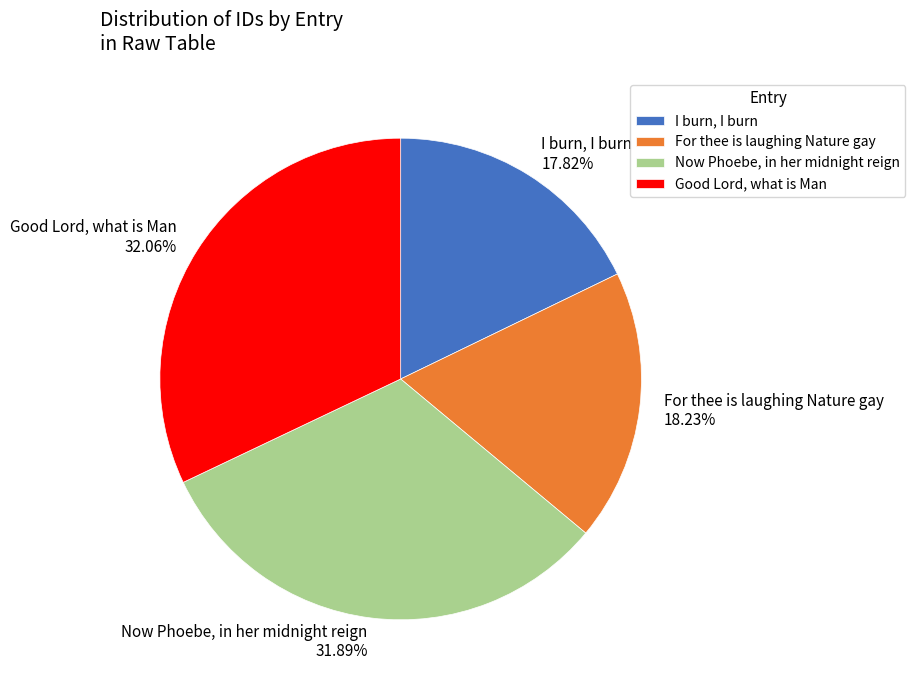

Does I burn, I burn represent more than half of the total?

No